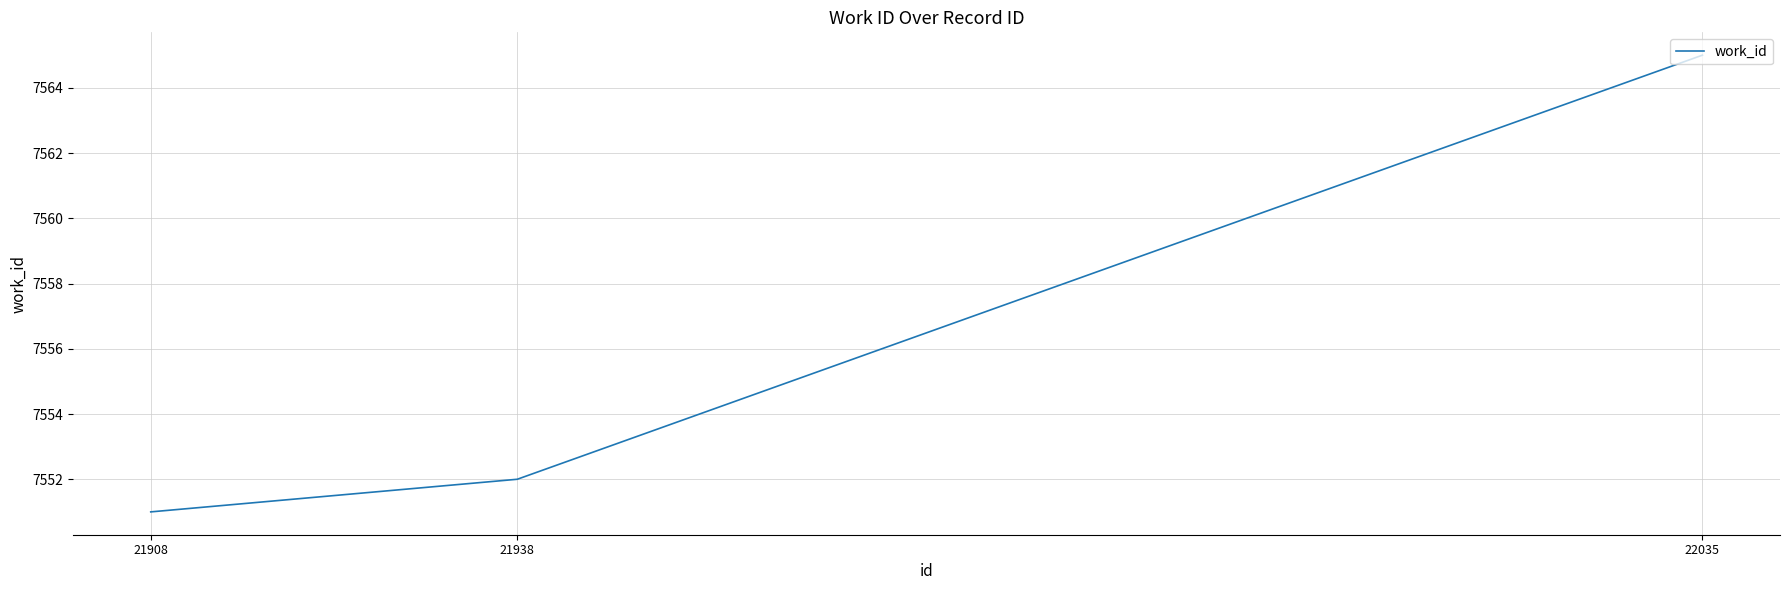

Reading left to right, list all the values displayed in this chart.

7551	7552	7565